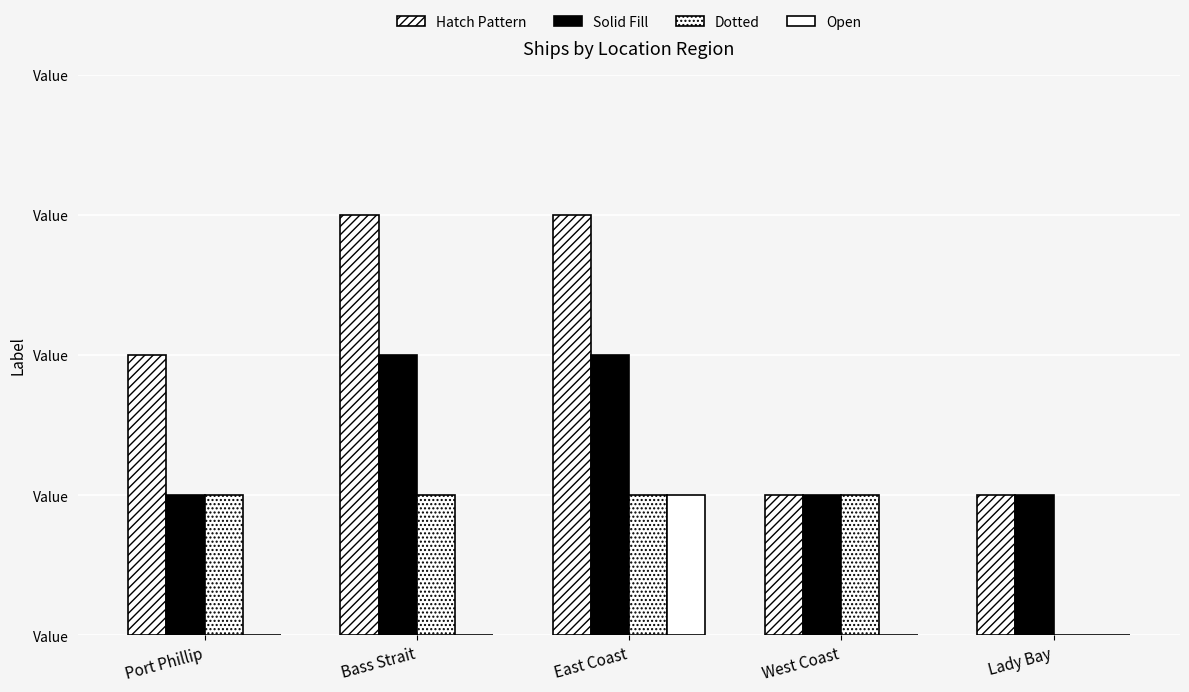

What position from the right is Lady Bay?

1